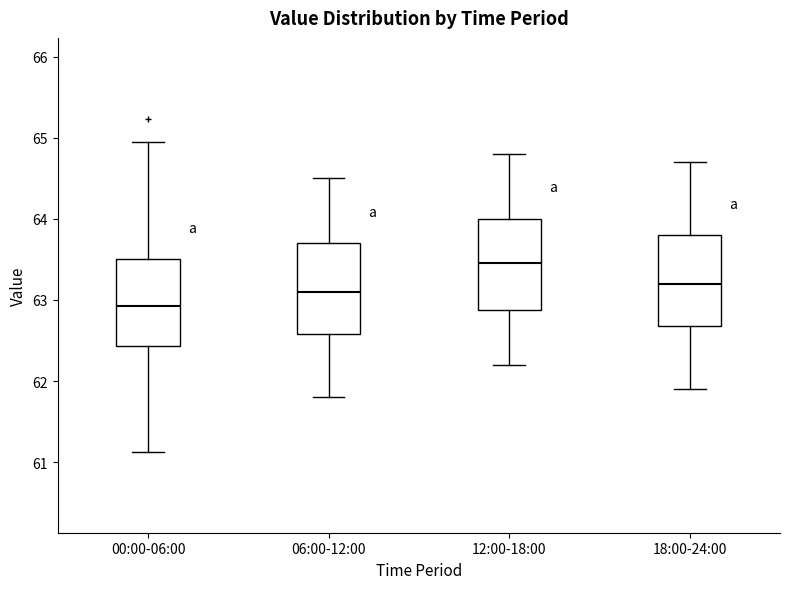

Reading left to right, read every box against the y-axis: the position of its median line, the range the box covers, and the ends of its whiskers. The values are not printed on the chart, so give them approximately, as read against the axis.

00:00-06:00: median 62.9, box 62.4 to 63.5, whiskers 61.1 to 65.0
06:00-12:00: median 63.1, box 62.6 to 63.7, whiskers 61.8 to 64.5
12:00-18:00: median 63.5, box 62.9 to 64.0, whiskers 62.2 to 64.8
18:00-24:00: median 63.2, box 62.7 to 63.8, whiskers 61.9 to 64.7